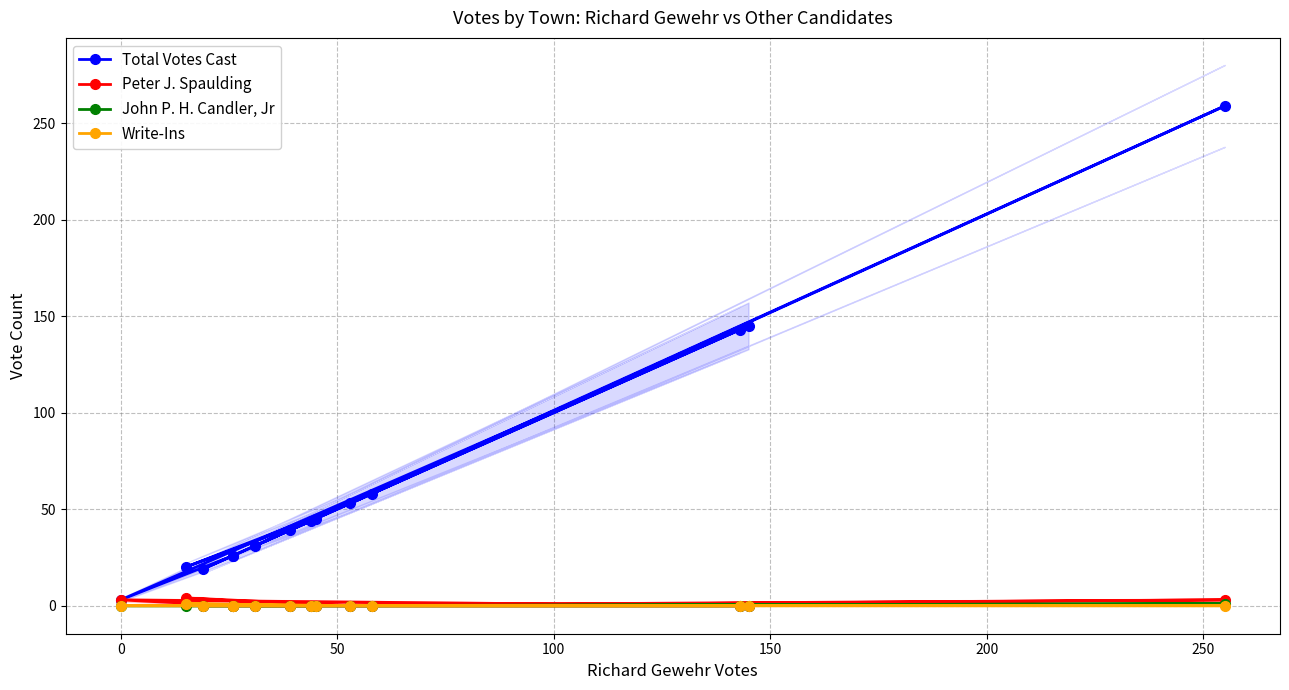

True or false: Peter J. Spaulding and John P. H. Candler, Jr cross at least once.

False